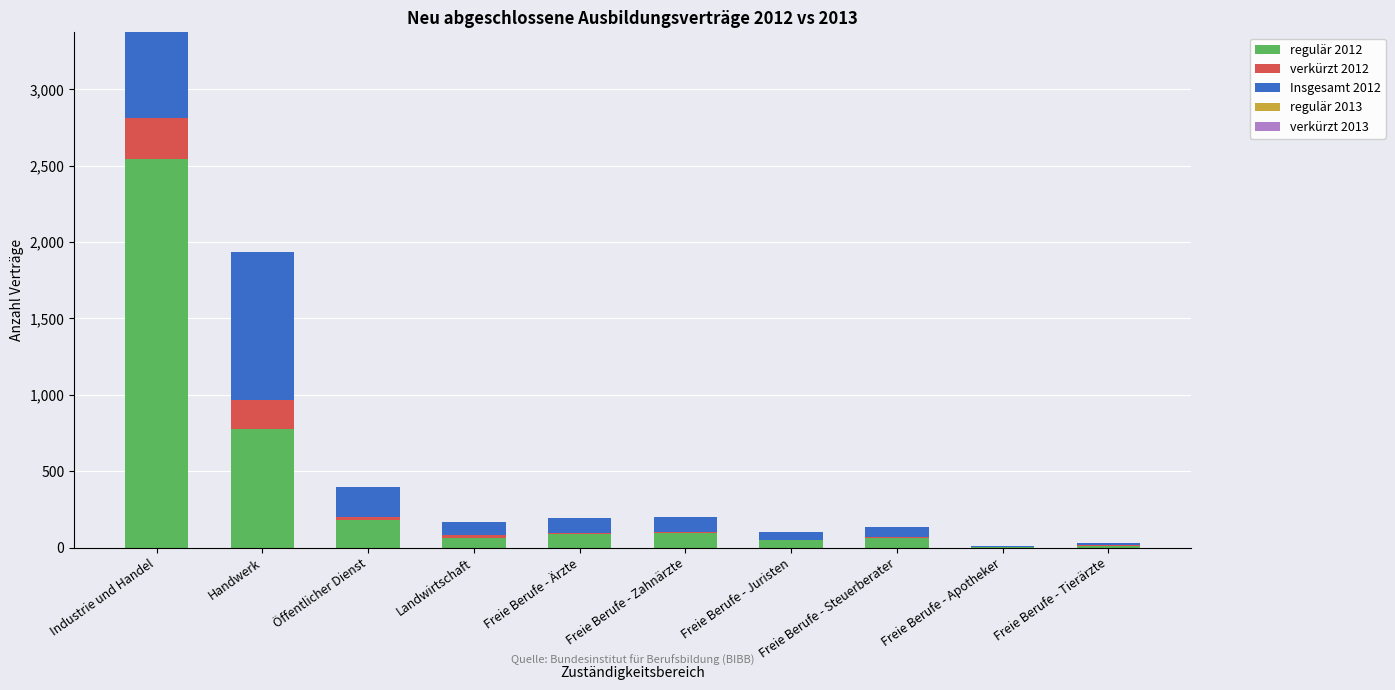

Rank the series by their maximum value, from lowest to highest.

regulär 2013, verkürzt 2013, verkürzt 2012, regulär 2012, Insgesamt 2012